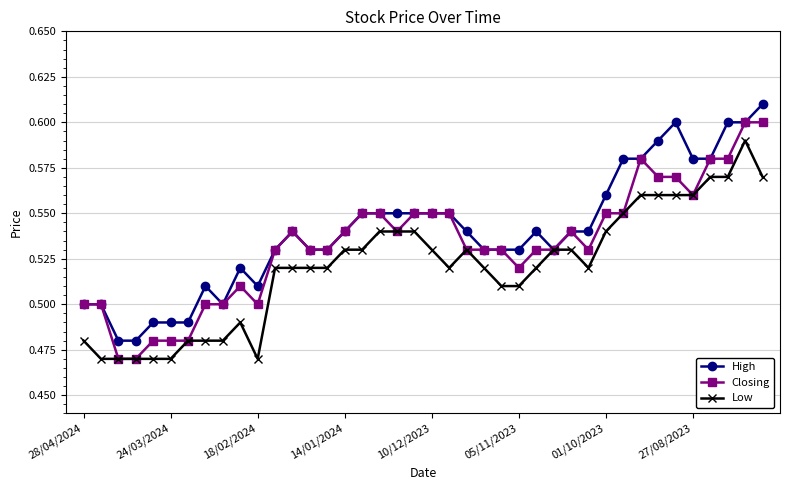

Rank the series by their average value, from highest to lowest.

High, Closing, Low